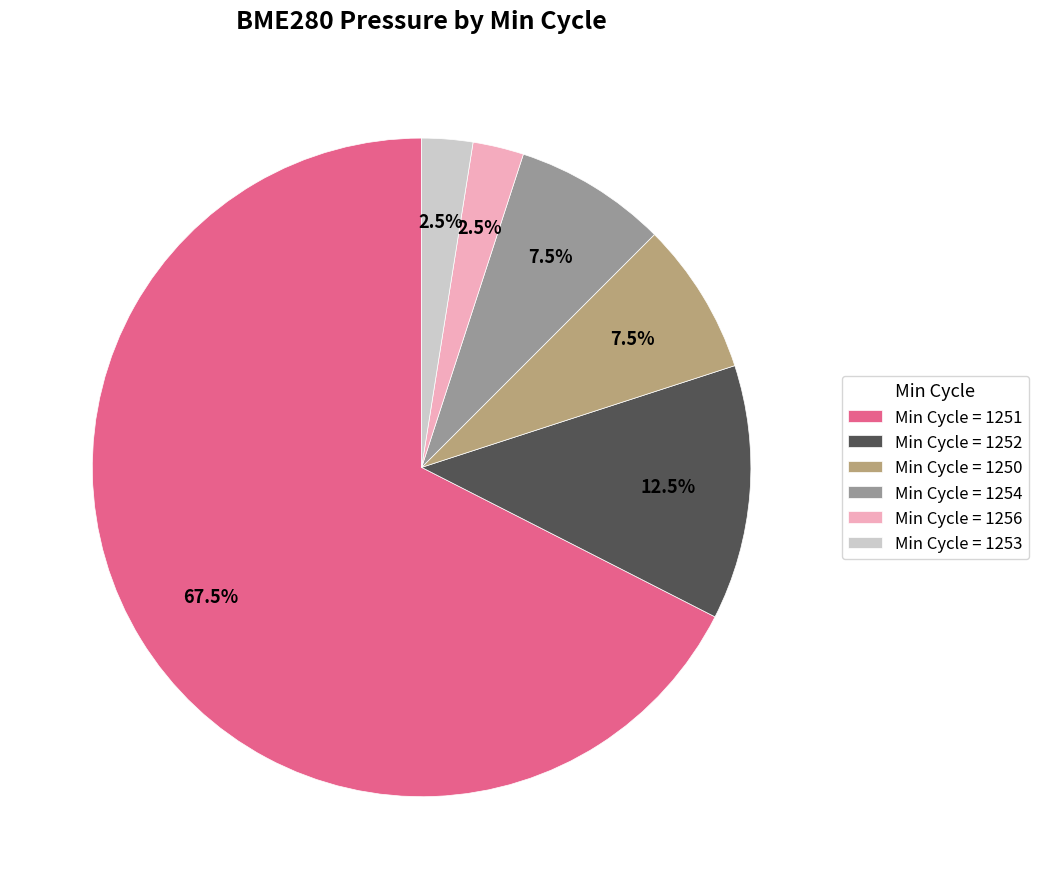

Approximately how many times larger is the value at Min Cycle = 1253 compared to Min Cycle = 1250?

0.3